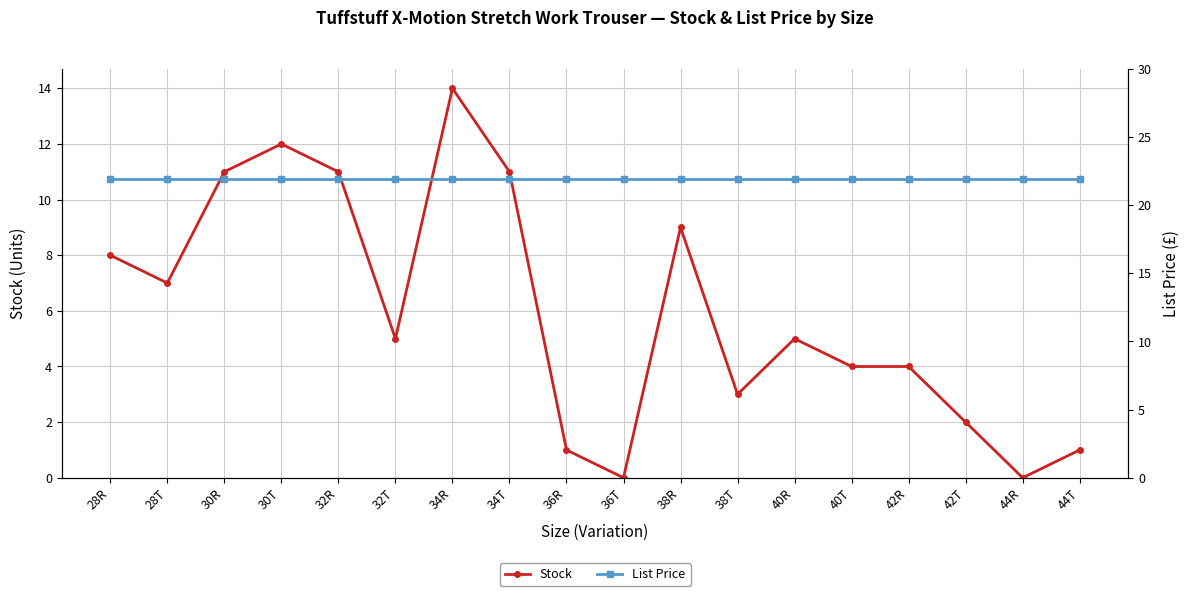

How many values in the Stock series exceed 5?

8